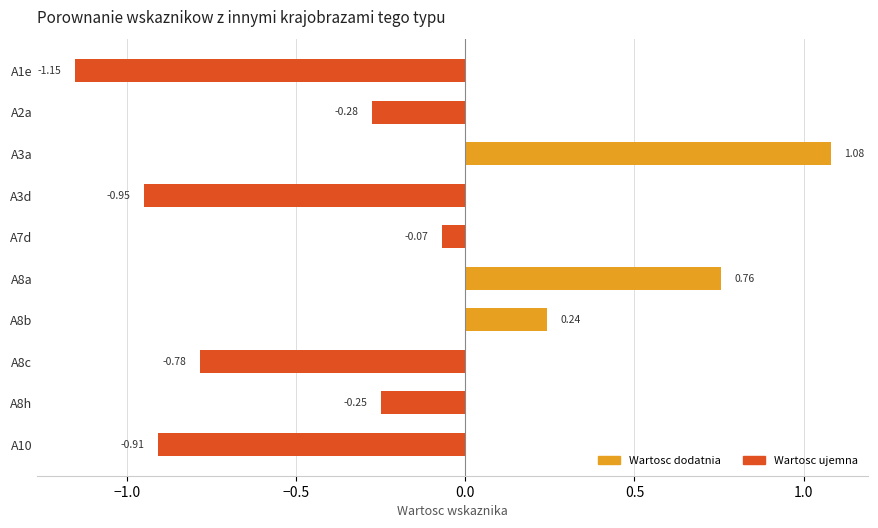

Are the bars grouped side by side (vs. stacked)?

No